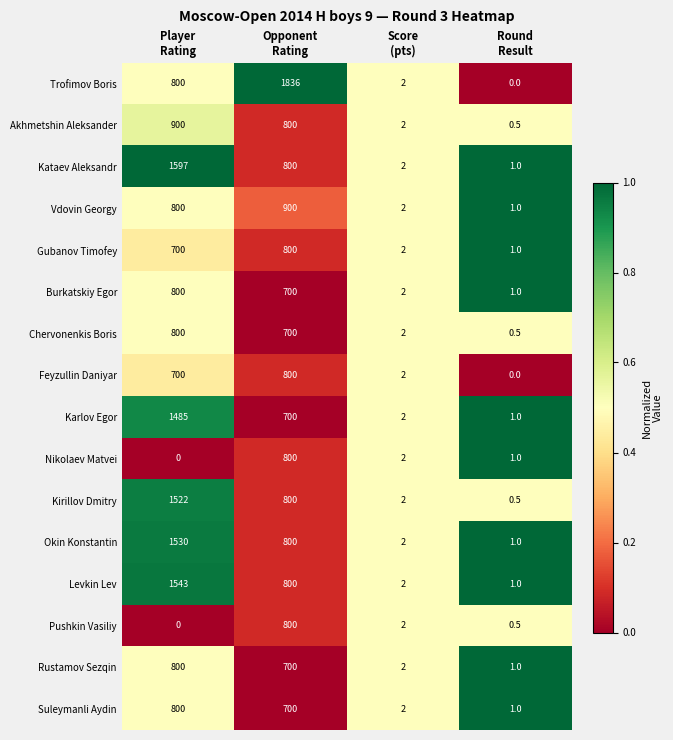

What is the maximum value shown in the chart?

1836.0